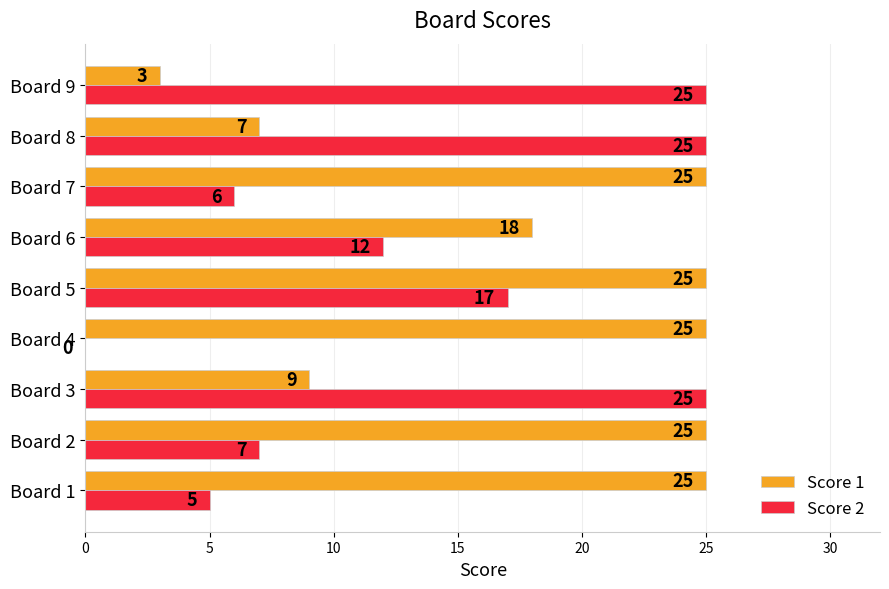

Between Board 3 and Board 9, which series saw the biggest shift?

Score 1